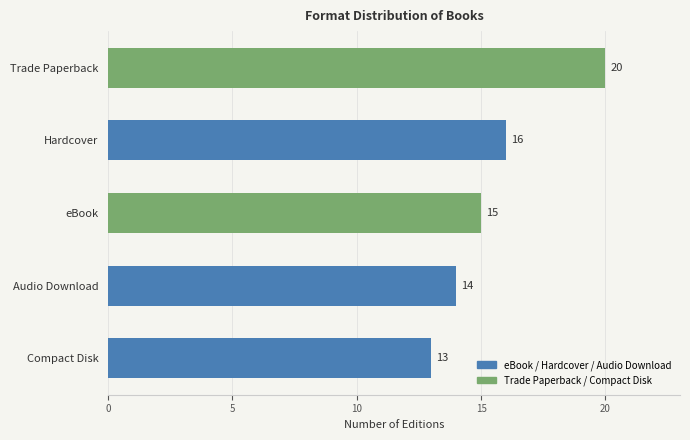

What is the ratio of the value at Compact Disk to the value at Hardcover?

0.8